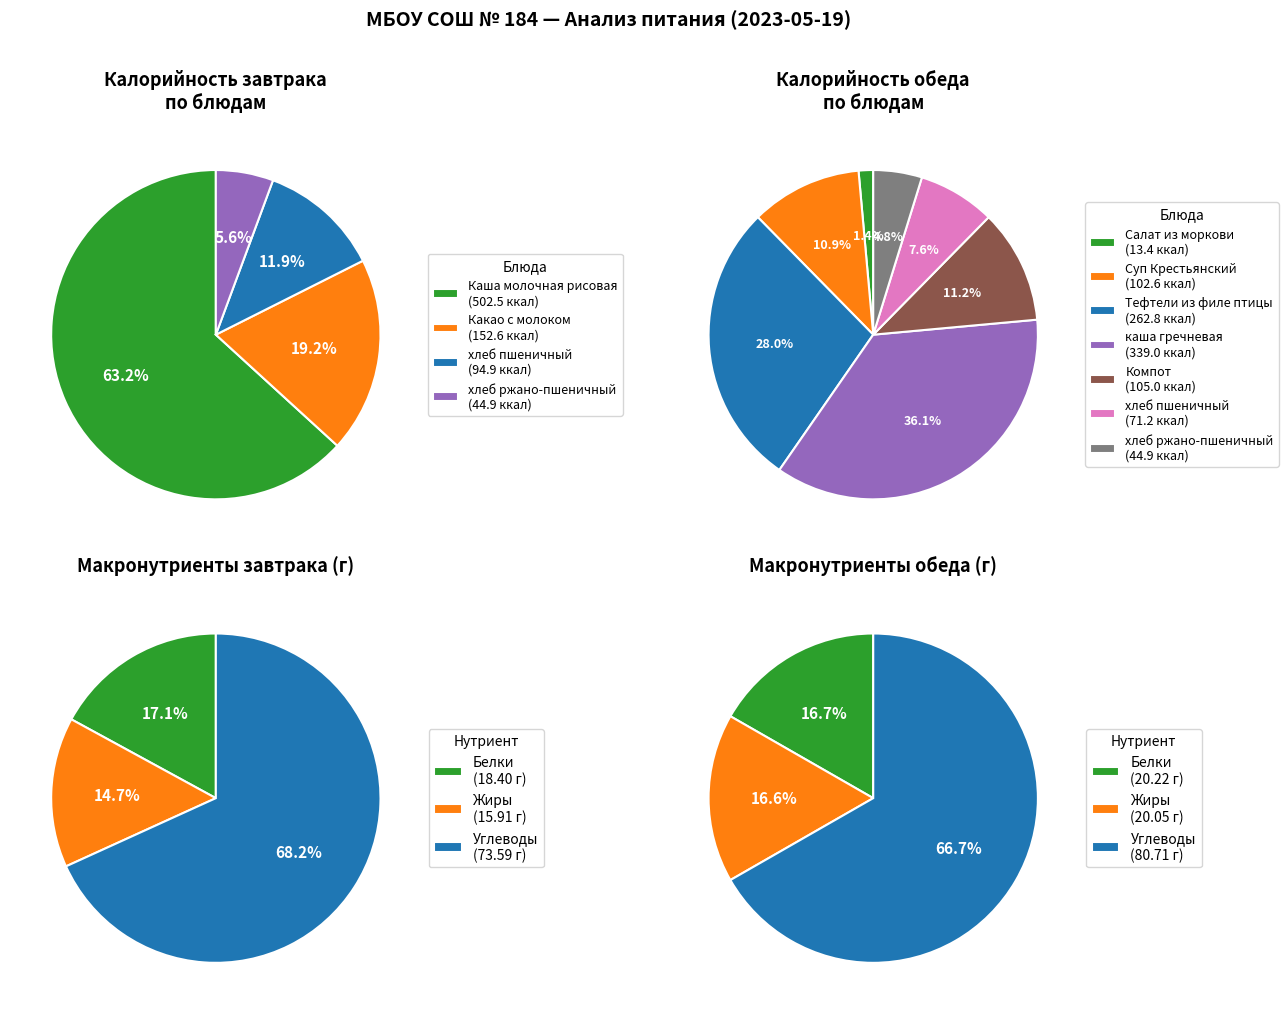

Combined, do Жиры and Калорийность account for over 50%?

Yes